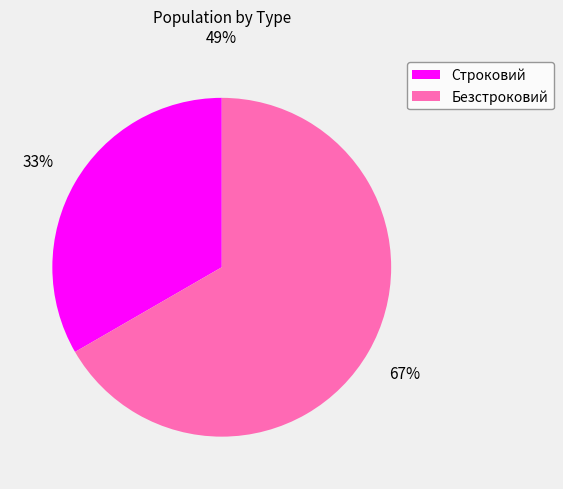

Is it true that Строковий is 33% of the pie?

True